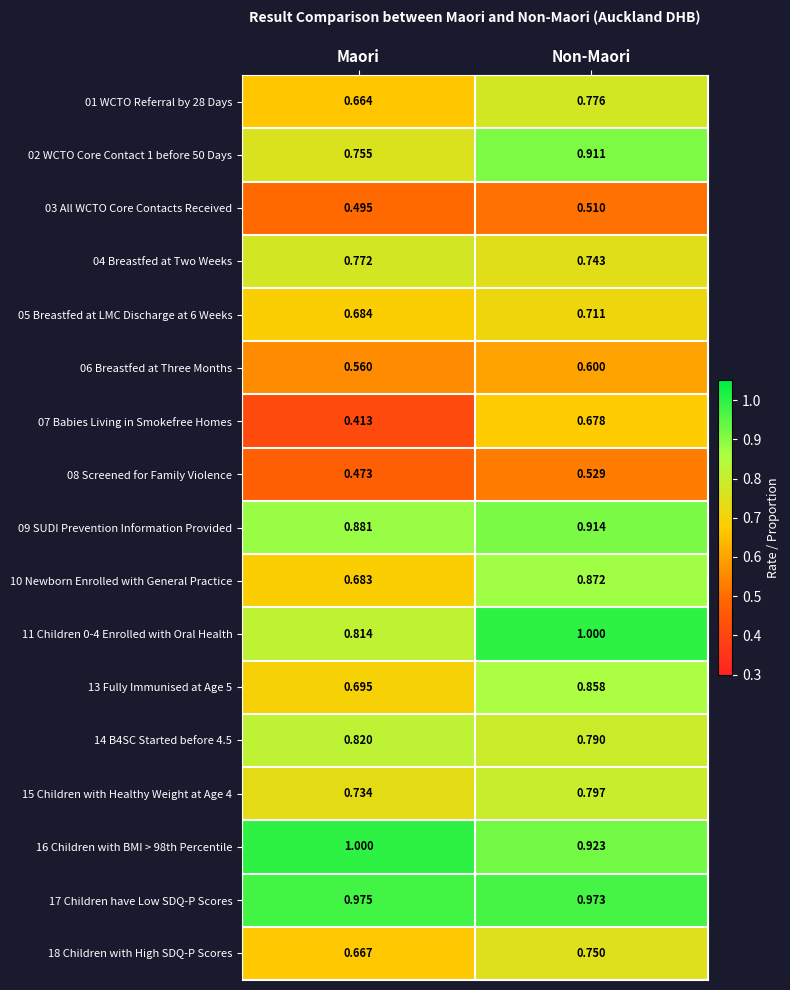

At which label does 06 Breastfed at Three Months reach its peak?

Non-Maori